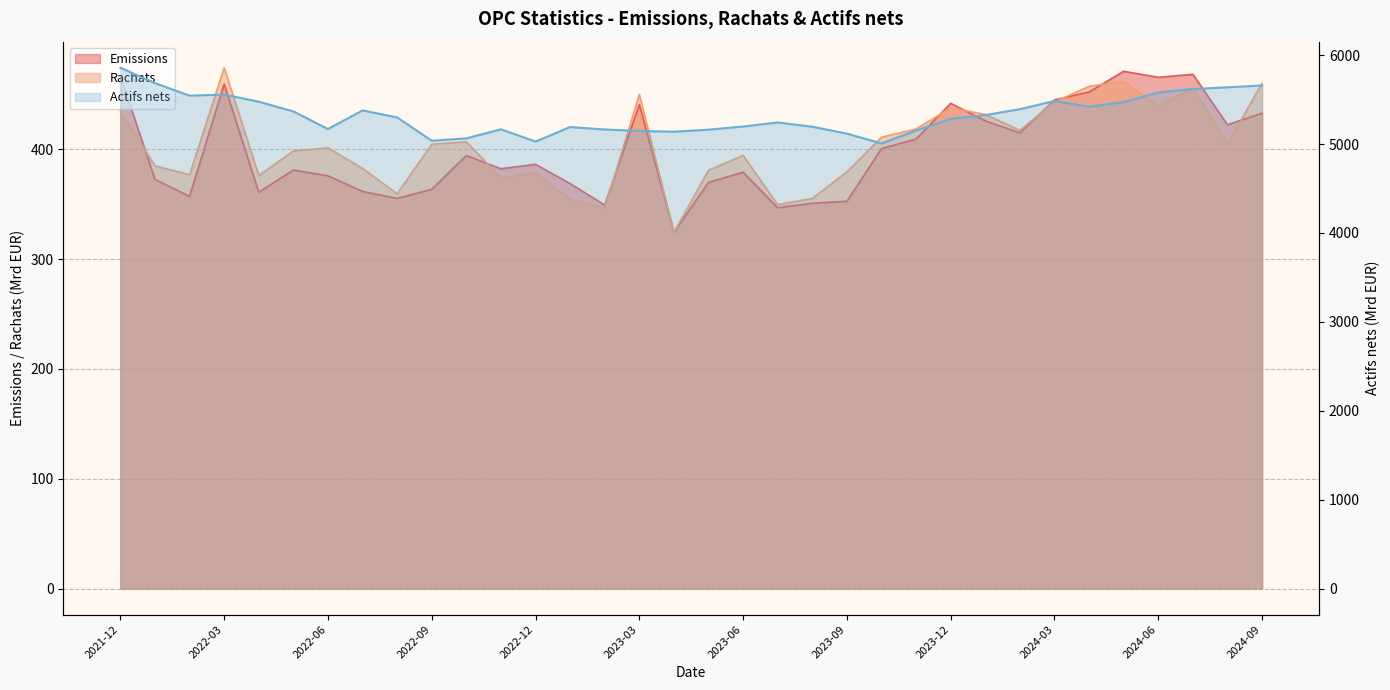

What is the sum of all Emissions values?

13546.5